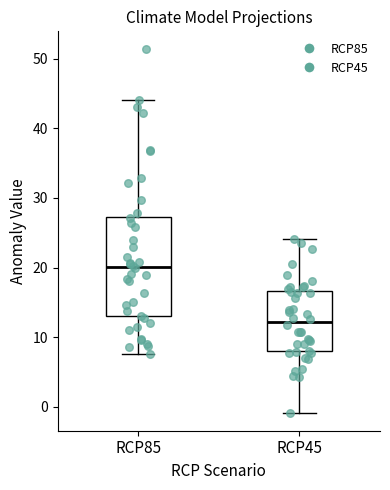

Reading left to right, read every box against the y-axis: the position of its median line, the range the box covers, and the ends of its whiskers. The values are not printed on the chart, so give them approximately, as read against the axis.

RCP85: median 20, box 13 to 27, whiskers 8 to 44
RCP45: median 12, box 8 to 17, whiskers -1 to 24